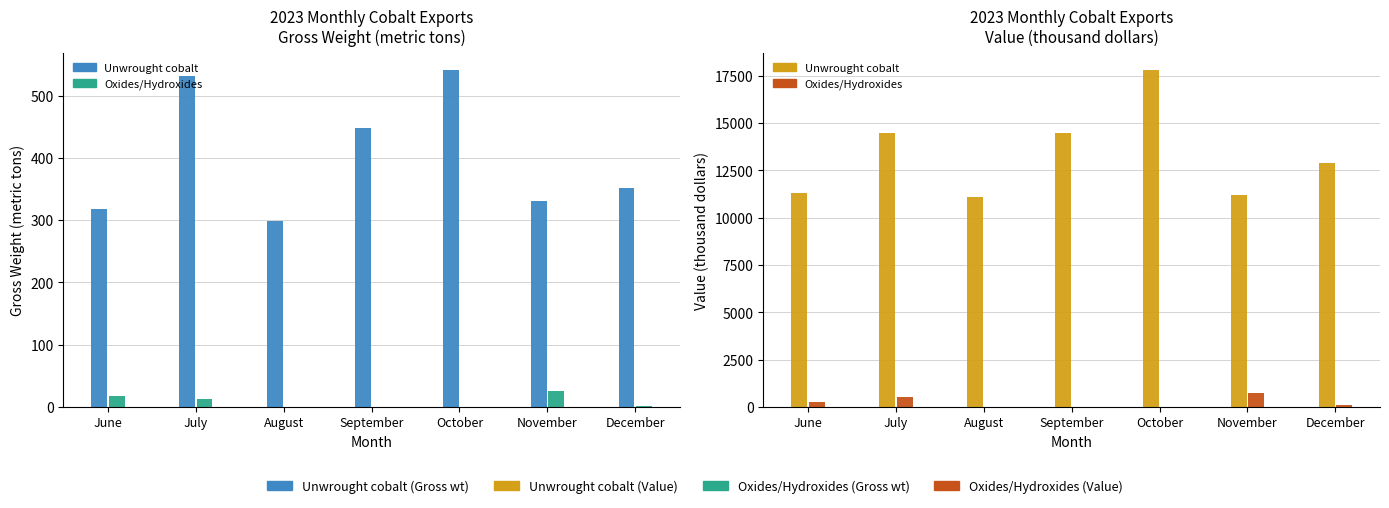

At which label does Oxides/Hydroxides (Gross wt, mt) reach its minimum?

August